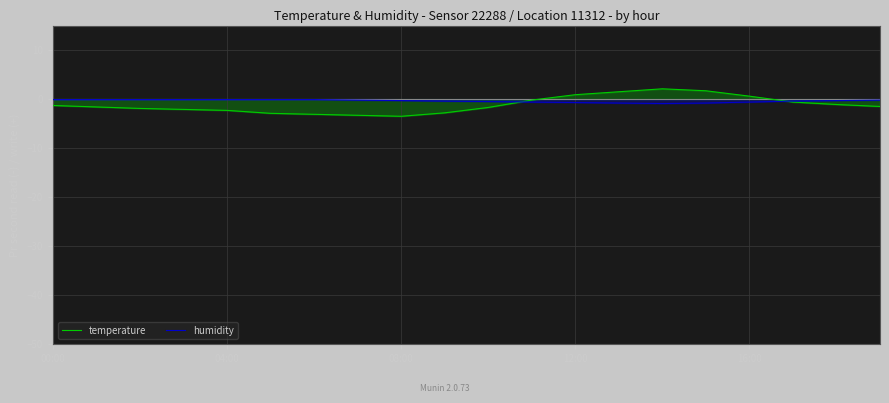

How many lines are shown in the chart?

2